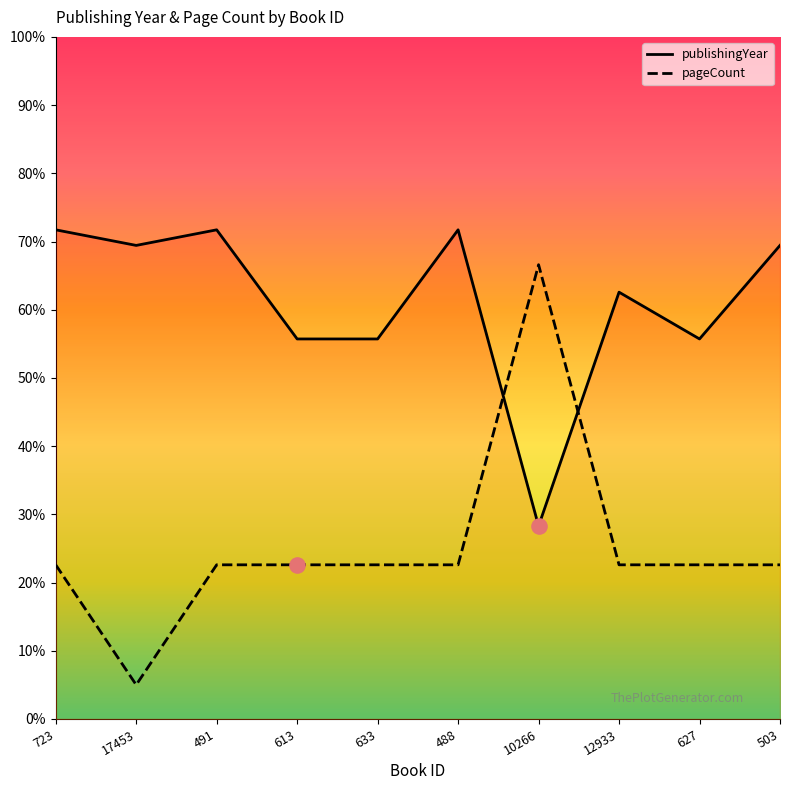

What is the total value across all series at 613?

78.3